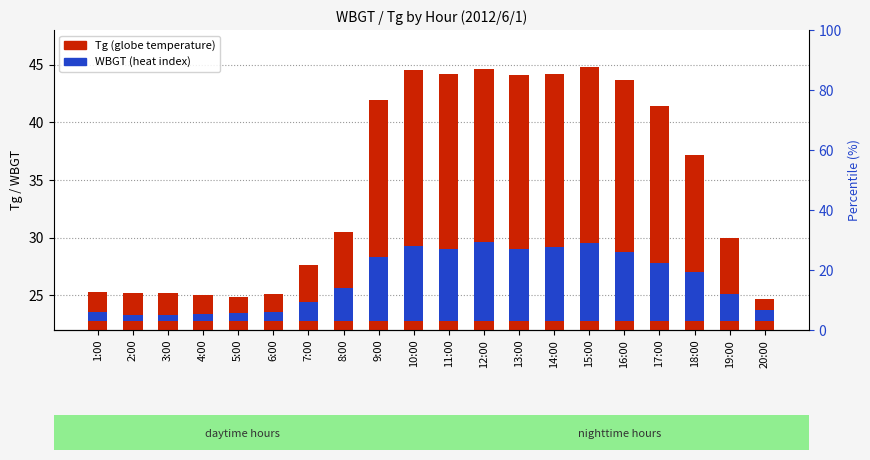

Reading left to right, what are all the values shown in this chart?

Tg: 1:00=25.3	2:00=25.2	3:00=25.2	4:00=25.0	5:00=24.9	6:00=25.1	7:00=27.6	8:00=30.5	9:00=41.9	10:00=44.5	11:00=44.2	12:00=44.6	13:00=44.1	14:00=44.2	15:00=44.8	16:00=43.7	17:00=41.4	18:00=37.2	19:00=30.0	20:00=24.7
WBGT: 1:00=0.8	2:00=0.5	3:00=0.5	4:00=0.6	5:00=0.7	6:00=0.8	7:00=1.6	8:00=2.8	9:00=5.5	10:00=6.5	11:00=6.2	12:00=6.8	13:00=6.2	14:00=6.4	15:00=6.7	16:00=6.0	17:00=5.0	18:00=4.2	19:00=2.3	20:00=0.9